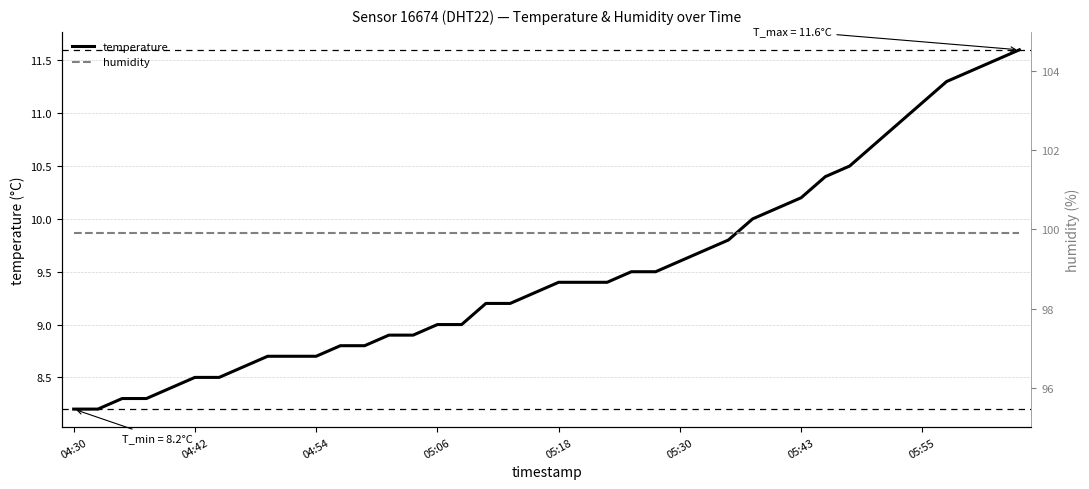

Does the chart have visible grid lines?

Yes